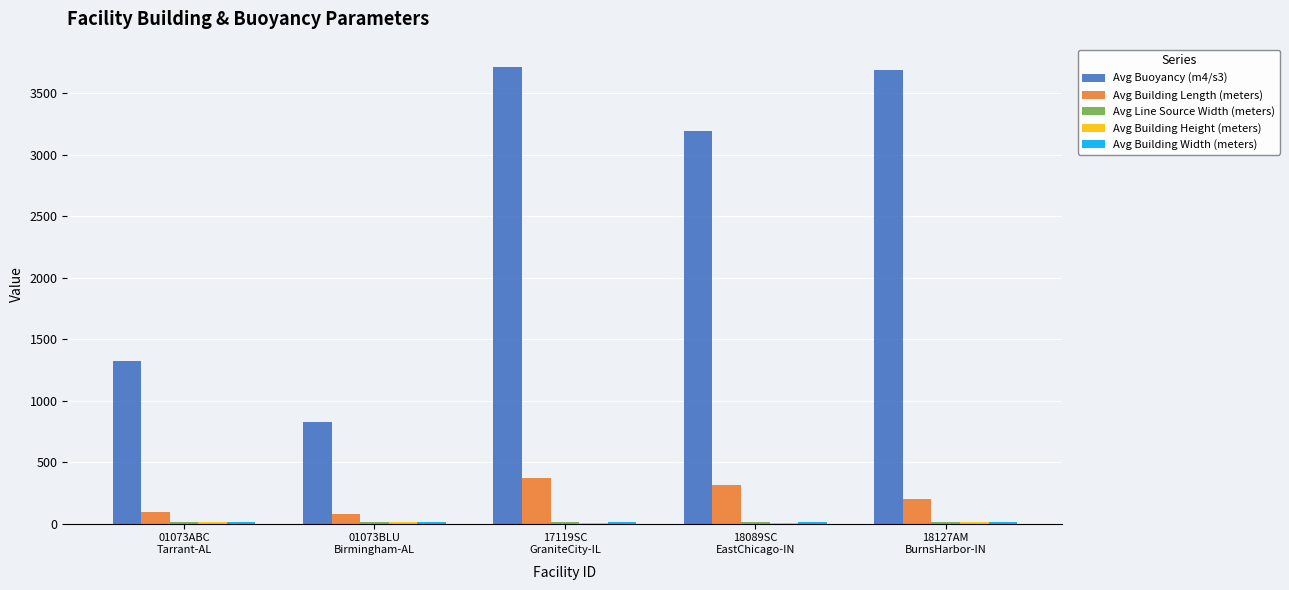

What is the sum of all Avg Buoyancy (m4/s3) values?

12742.6